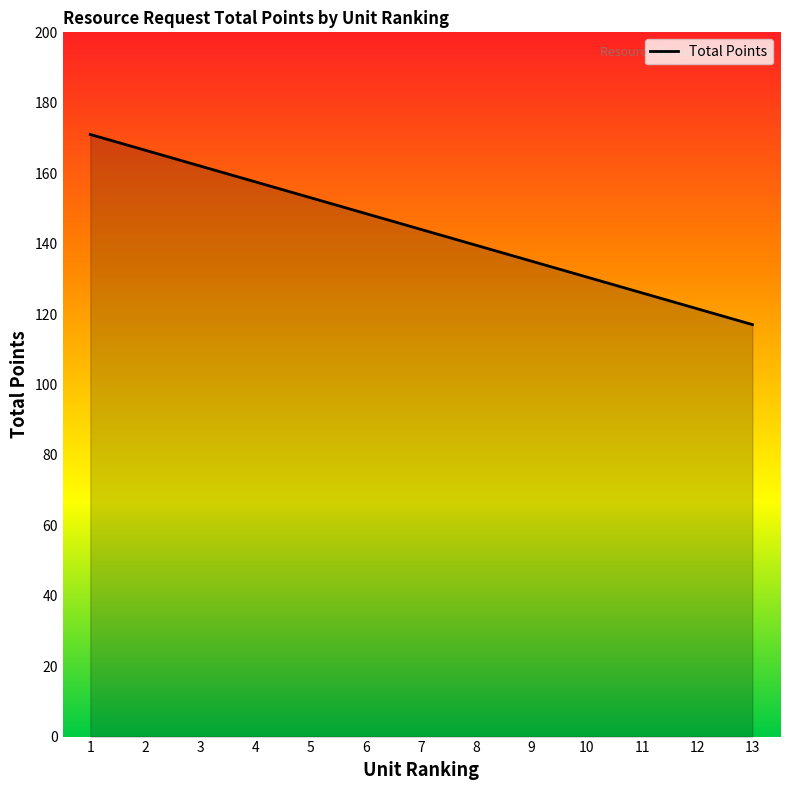

Reading left to right, list all the values displayed in this chart.

1=171.0	2=166.5	3=162.0	4=157.5	5=153.0	6=148.5	7=144.0	8=139.5	9=135.0	10=130.5	11=126.0	12=121.5	13=117.0